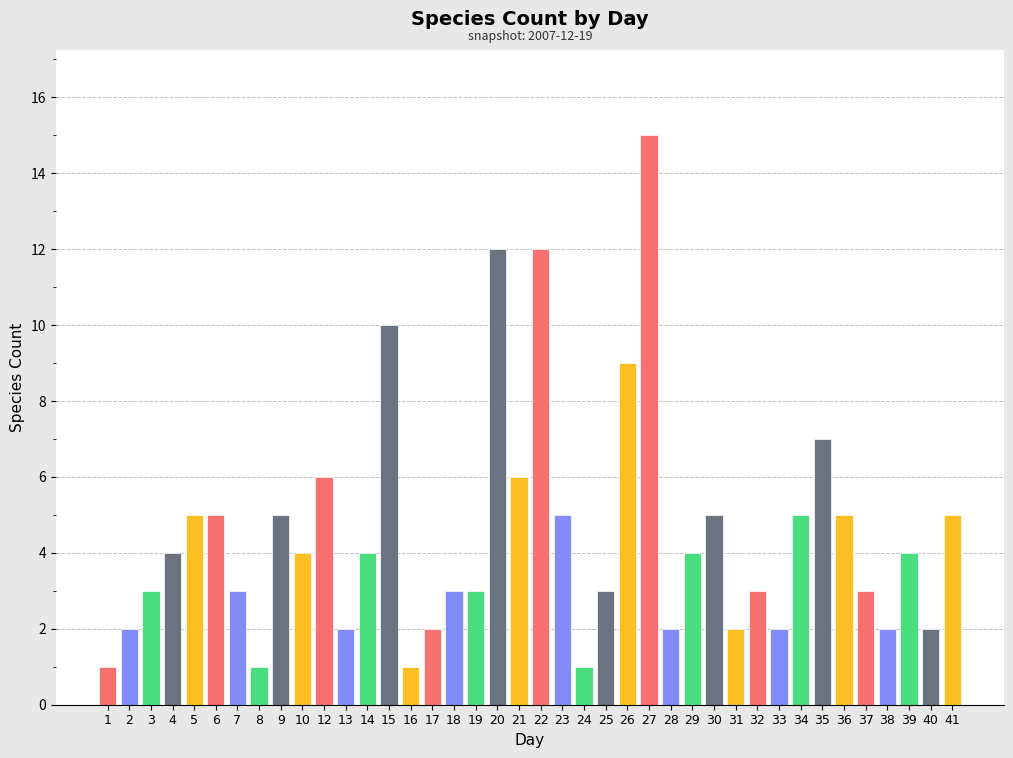

What is the greatest value displayed?

15